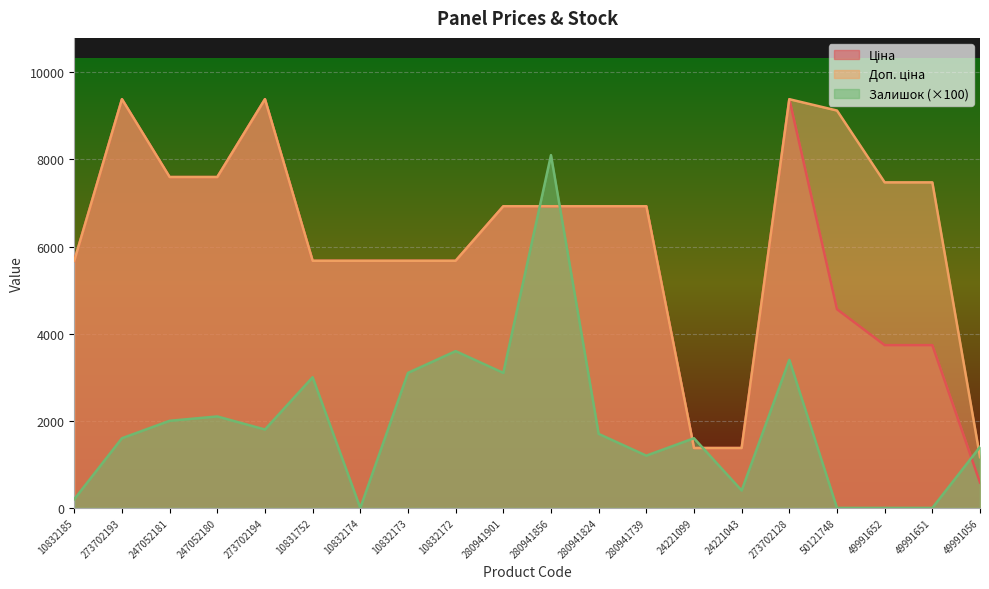

What position from the left is 280941856?

11